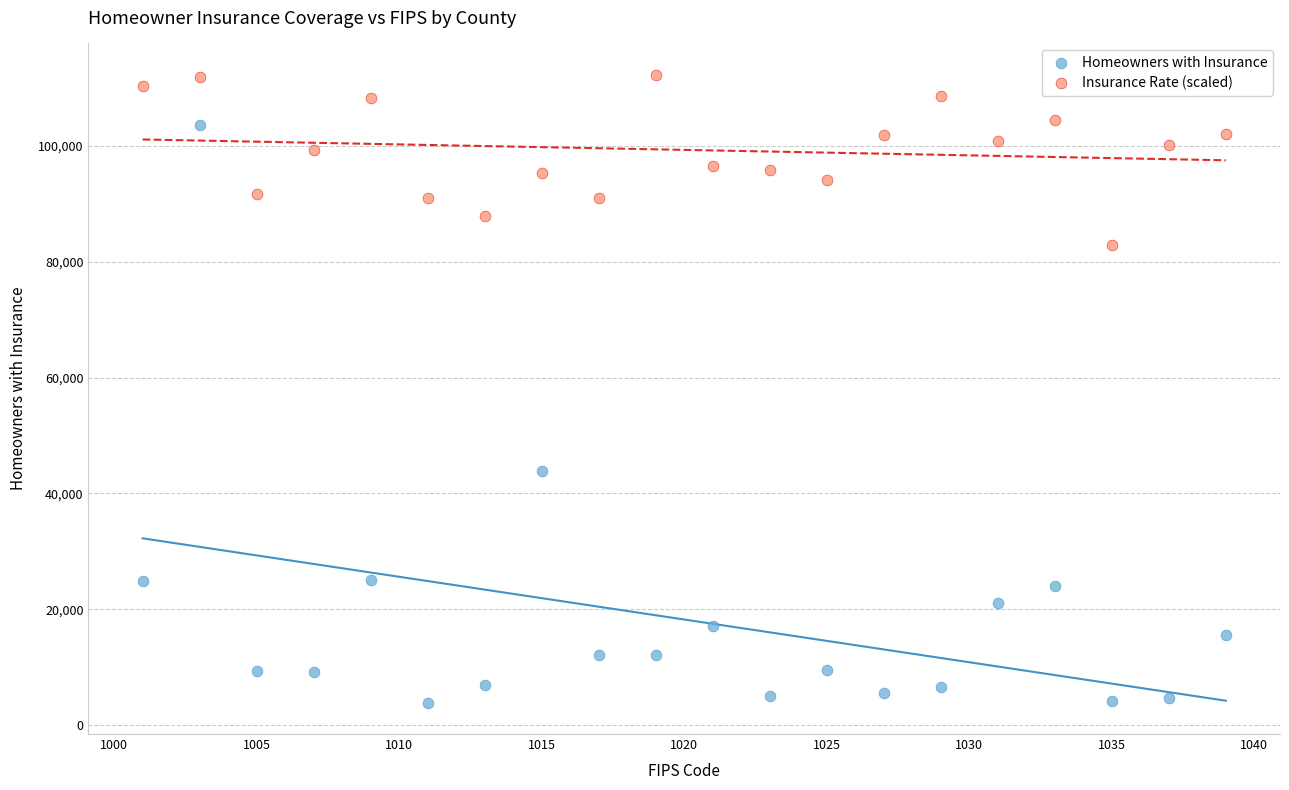

Which series has the largest Y range (max minus min)?

Homeowners with Insurance